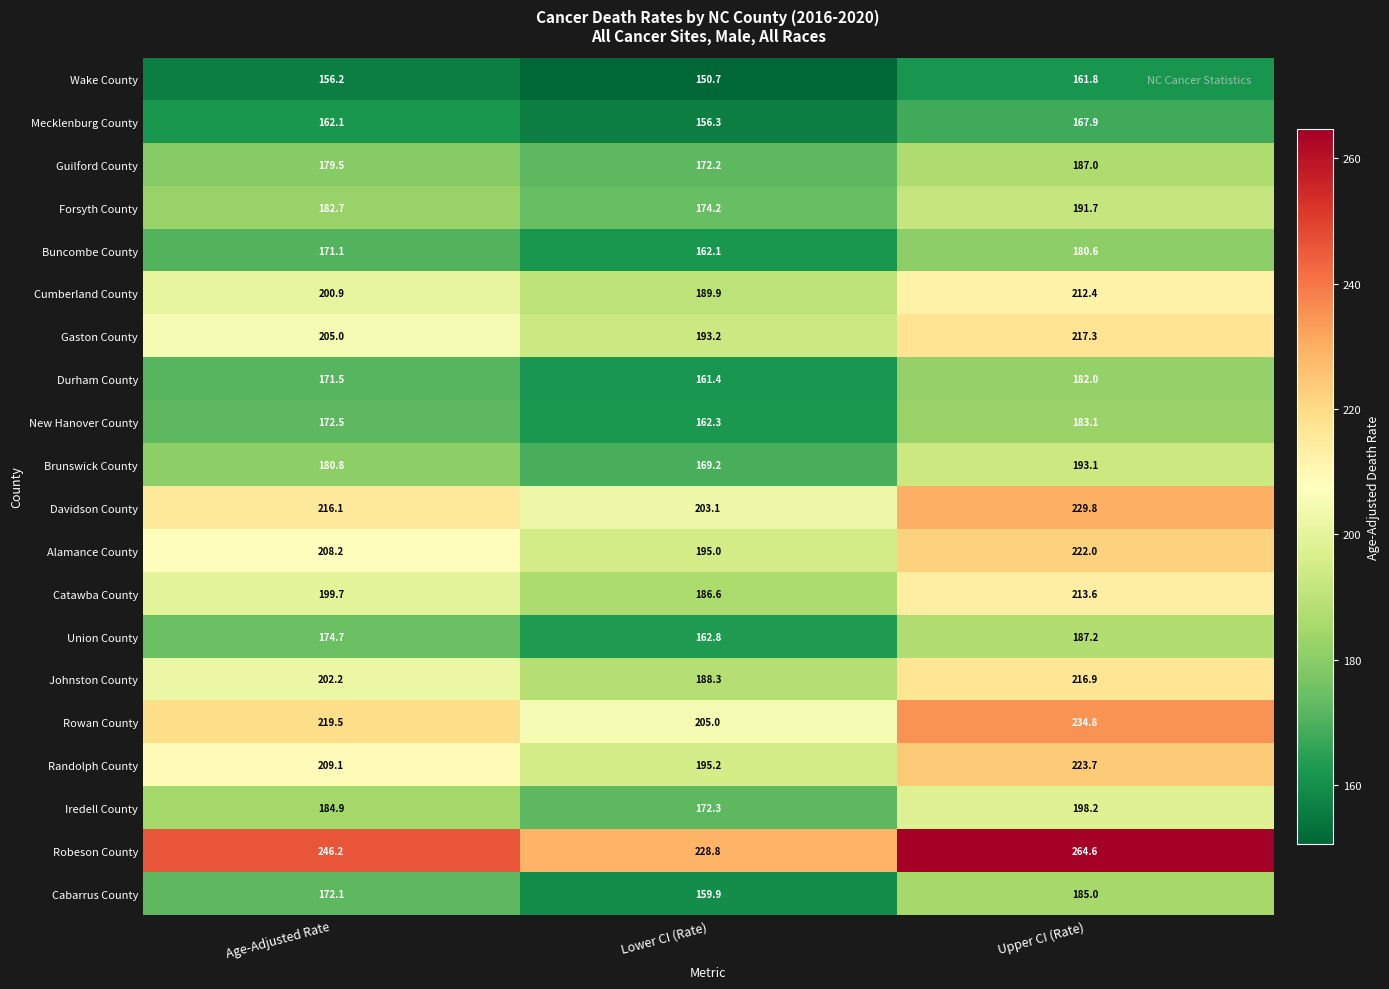

What is the difference between the second highest and minimum values in the Alamance County series?

13.2